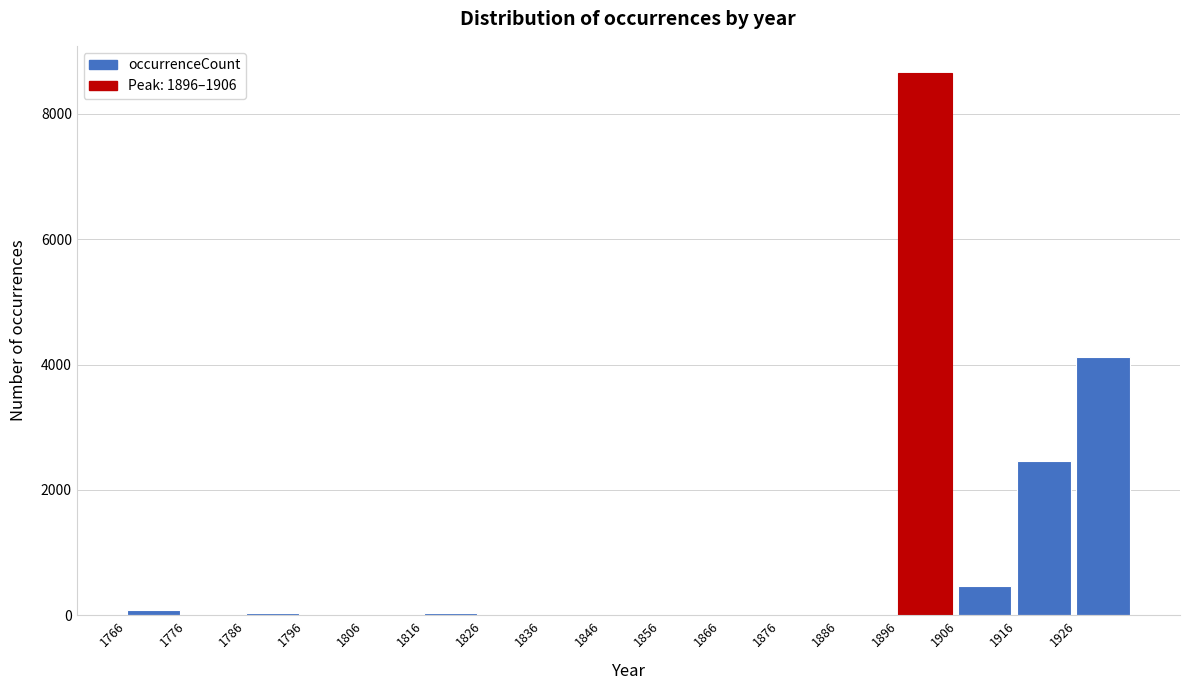

Which range on the x-axis has the tallest bar?

1896 to 1906